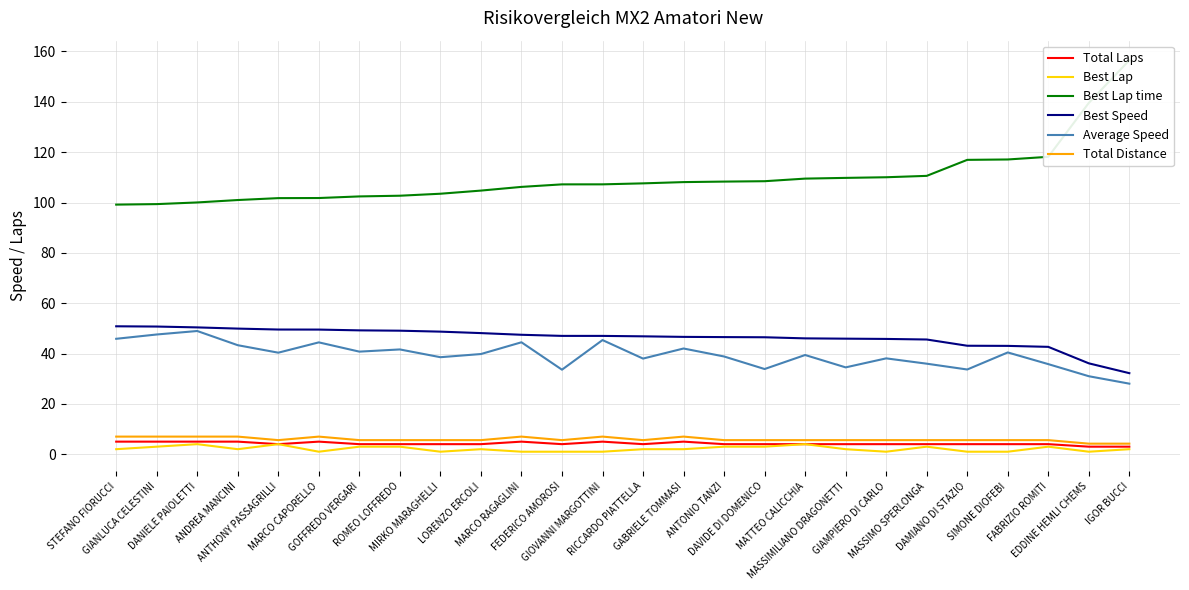

At how many categories does at least one series exceed 146?

1